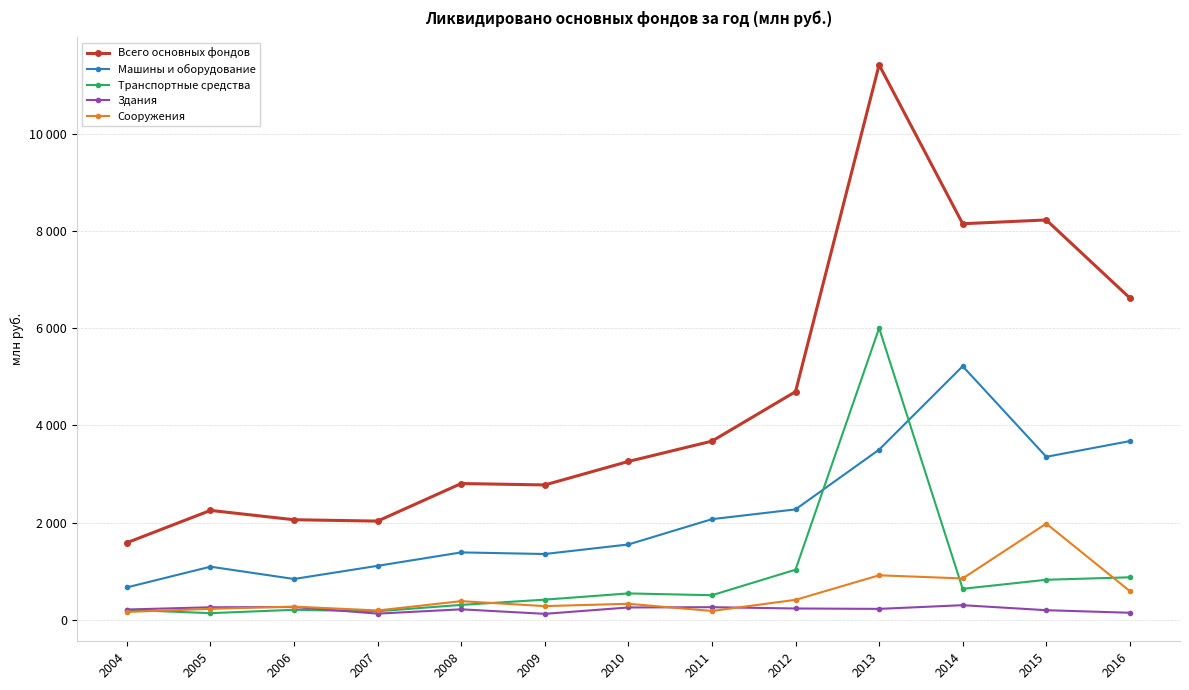

What are all the series names shown in the legend?

Всего основных фондов, Машины и оборудование, Транспортные средства, Здания, Сооружения